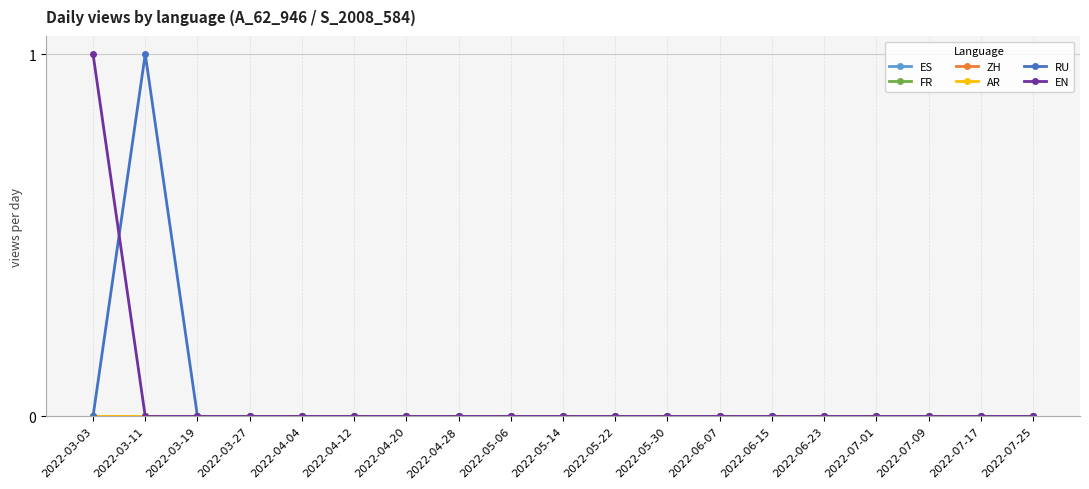

Does the chart display data point markers on the line(s)?

Yes